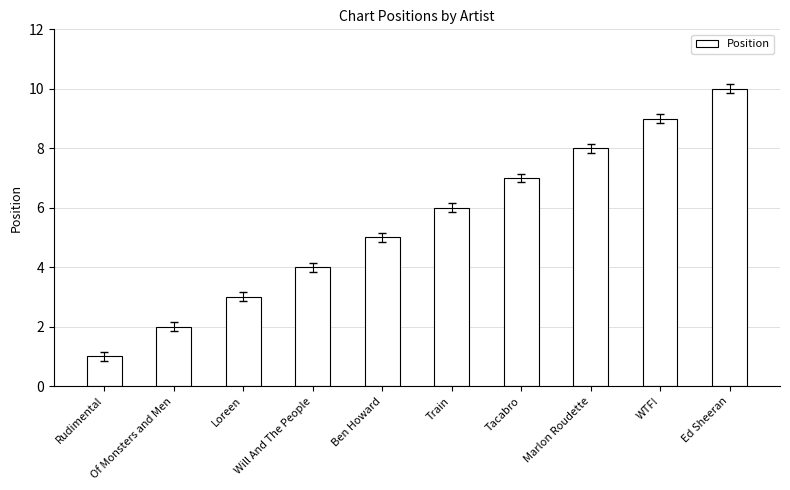

How many distinct data groups are displayed?

1